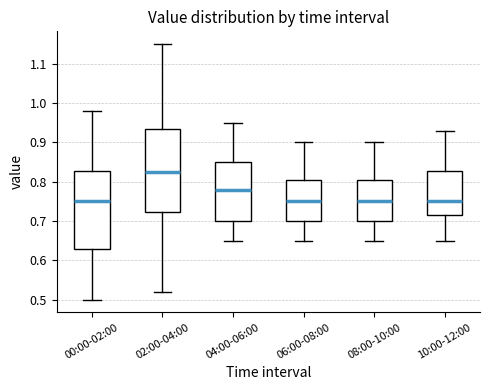

Reading left to right, read every box against the y-axis: the position of its median line, the range the box covers, and the ends of its whiskers. The values are not printed on the chart, so give them approximately, as read against the axis.

00:00-02:00: median 0.75, box 0.63 to 0.83, whiskers 0.50 to 0.98
02:00-04:00: median 0.83, box 0.72 to 0.94, whiskers 0.52 to 1.15
04:00-06:00: median 0.78, box 0.70 to 0.85, whiskers 0.65 to 0.95
06:00-08:00: median 0.75, box 0.70 to 0.81, whiskers 0.65 to 0.90
08:00-10:00: median 0.75, box 0.70 to 0.81, whiskers 0.65 to 0.90
10:00-12:00: median 0.75, box 0.72 to 0.83, whiskers 0.65 to 0.93